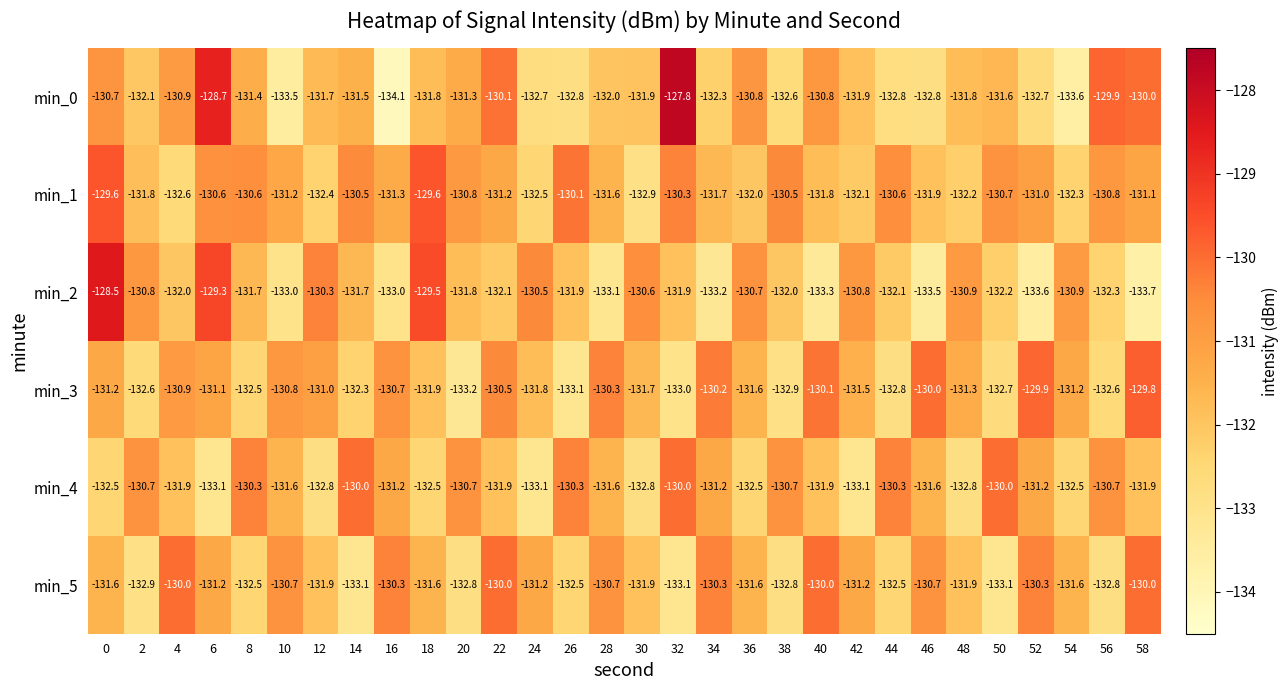

Between 0 and 50, which series saw the biggest shift?

min_2